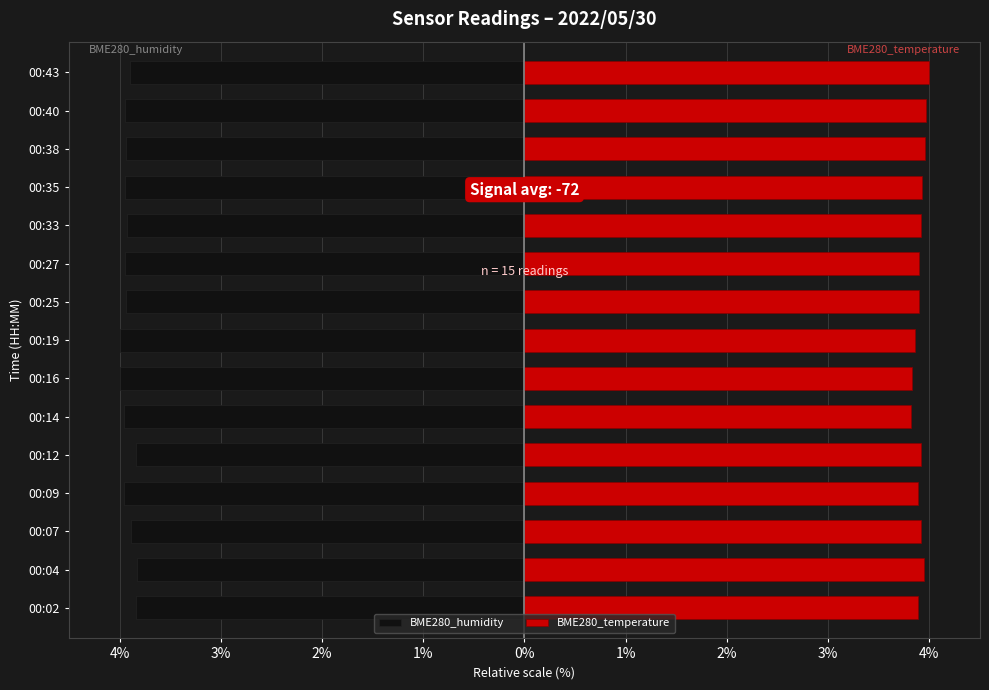

Reading right to left, what are all the values shown in this chart?

BME280_humidity: -3.9	-3.9	-3.9	-3.9	-3.9	-3.9	-3.9	-4.0	-4.0	-4.0	-3.8	-4.0	-3.9	-3.8	-3.8
BME280_temperature: 4.0	4.0	4.0	3.9	3.9	3.9	3.9	3.9	3.8	3.8	3.9	3.9	3.9	3.9	3.9